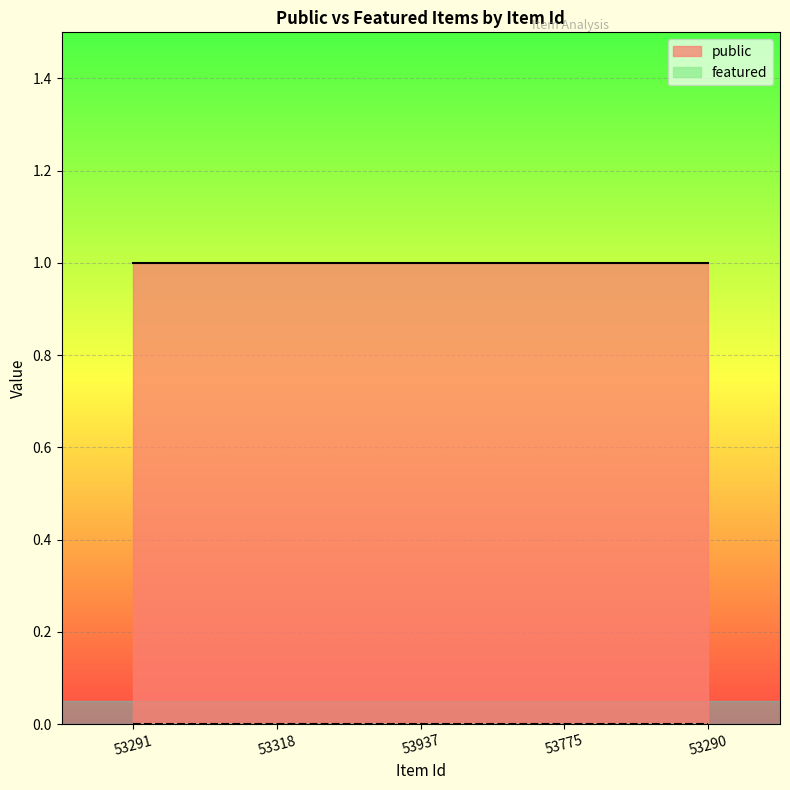

True or false: public and featured cross at least once.

False